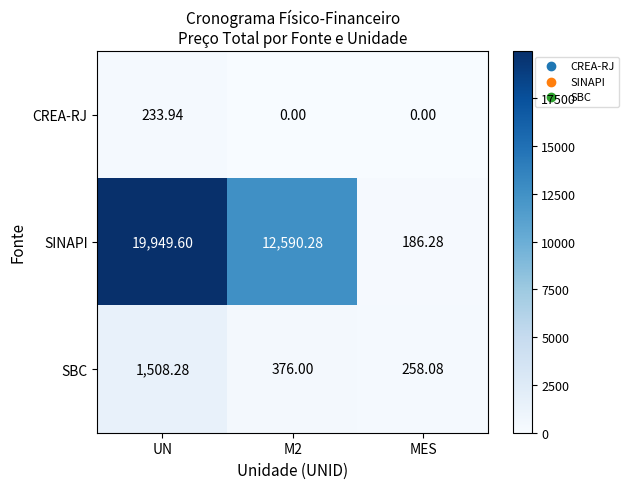

Between M2 and MES, which series saw the biggest shift?

SINAPI